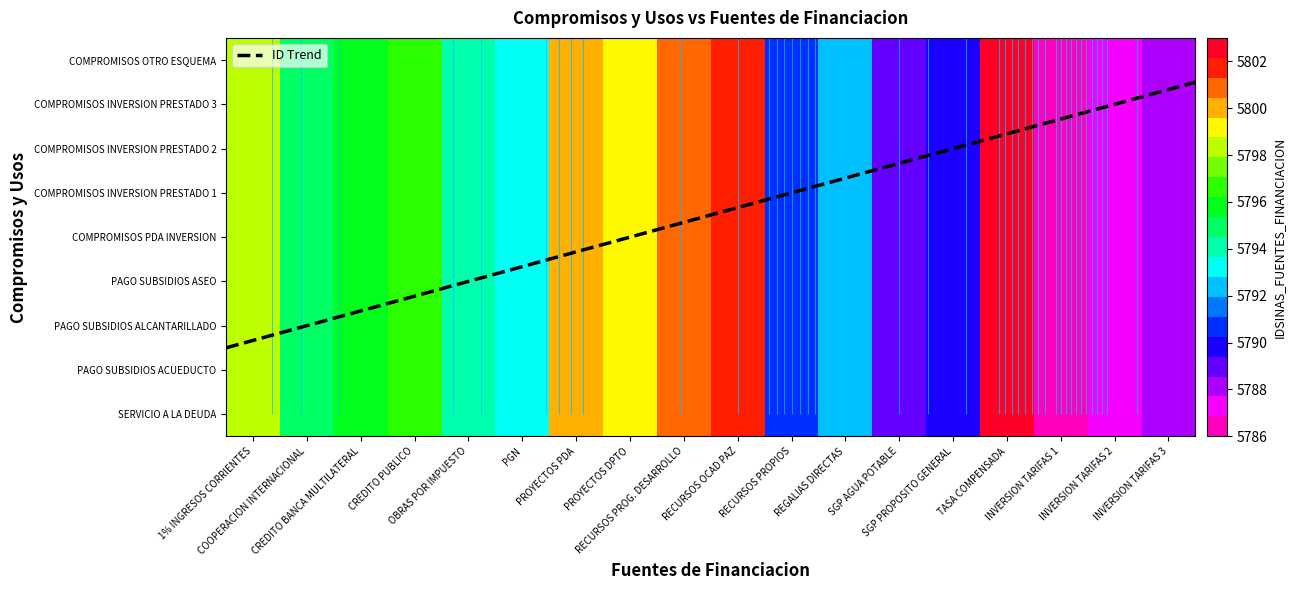

At which category is the sum across all series the highest?

TASA COMPENSADA